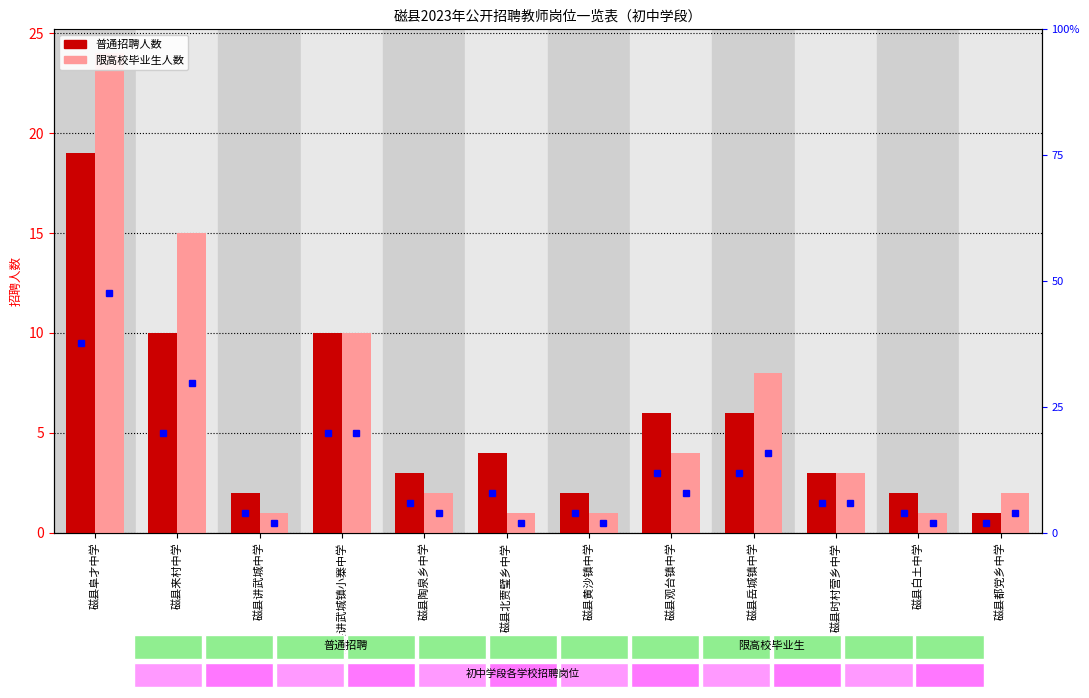

What is the spread (max minus min) of values at 磁县来村中学?

5